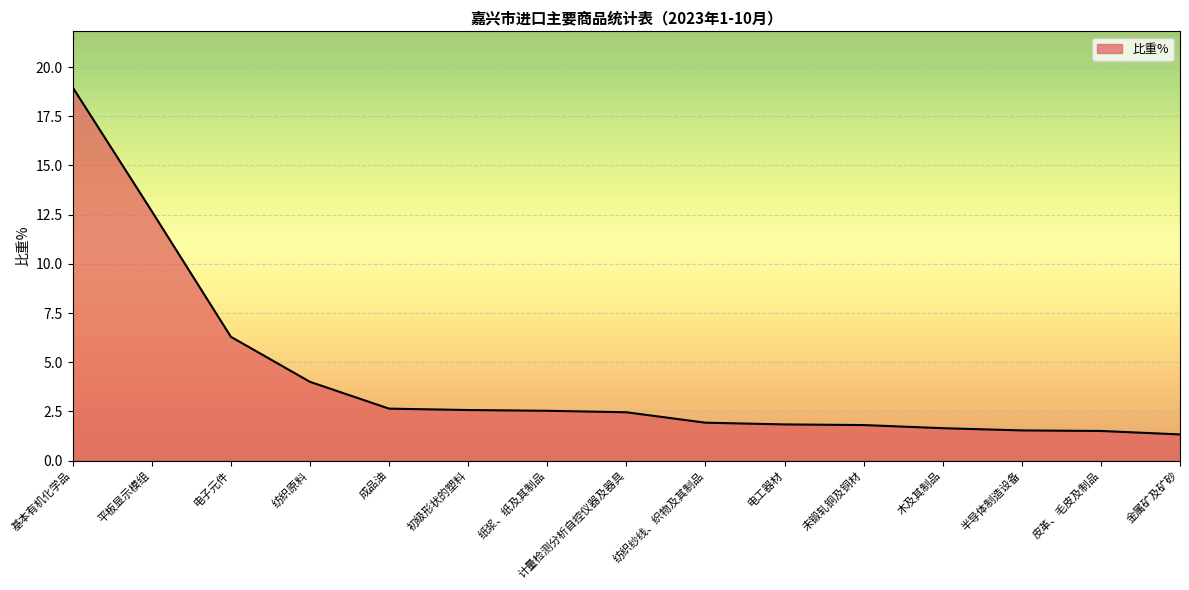

What is the difference between the values at 纸浆、纸及其制品 and 纺织纱线、织物及其制品?

0.6